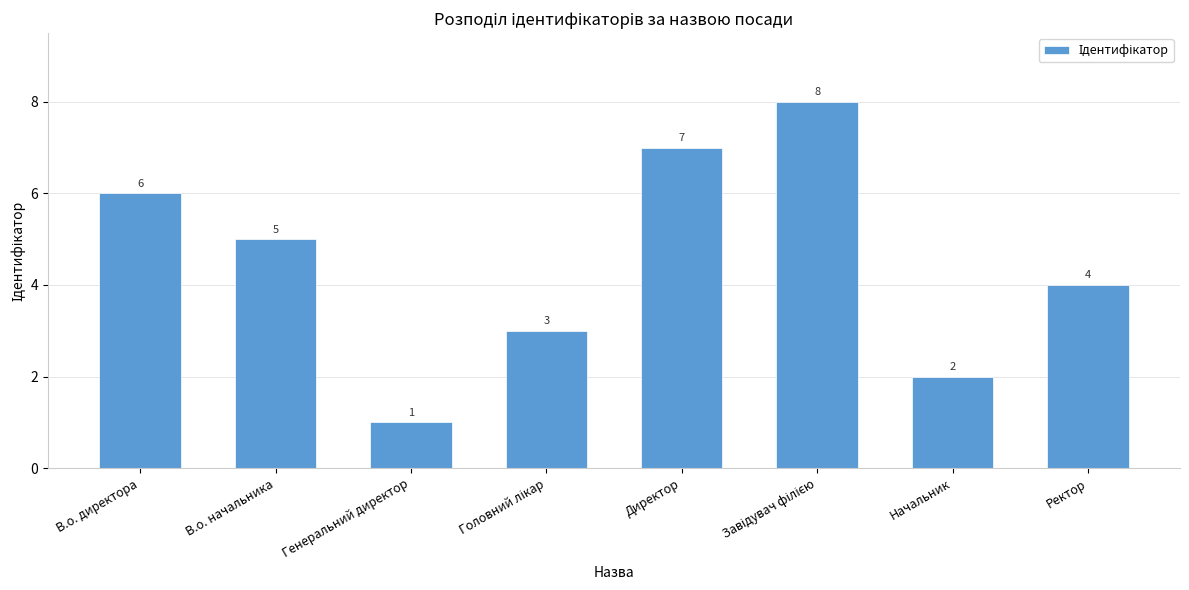

True or false: the data shows 1 at Генеральний директор.

True